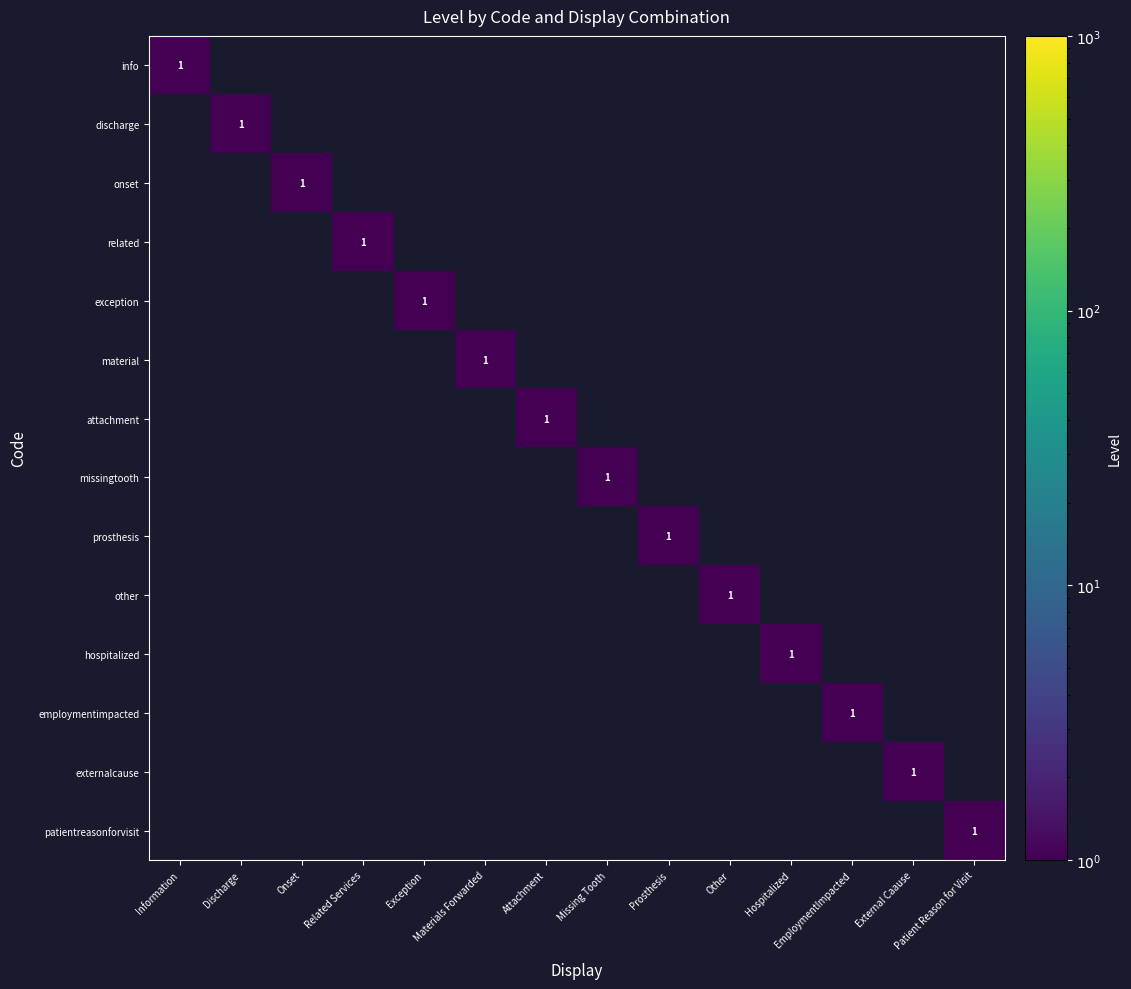

List the series in order of their peak value, highest first.

info, discharge, onset, related, exception, material, attachment, missingtooth, prosthesis, other, hospitalized, employmentimpacted, externalcause, patientreasonforvisit